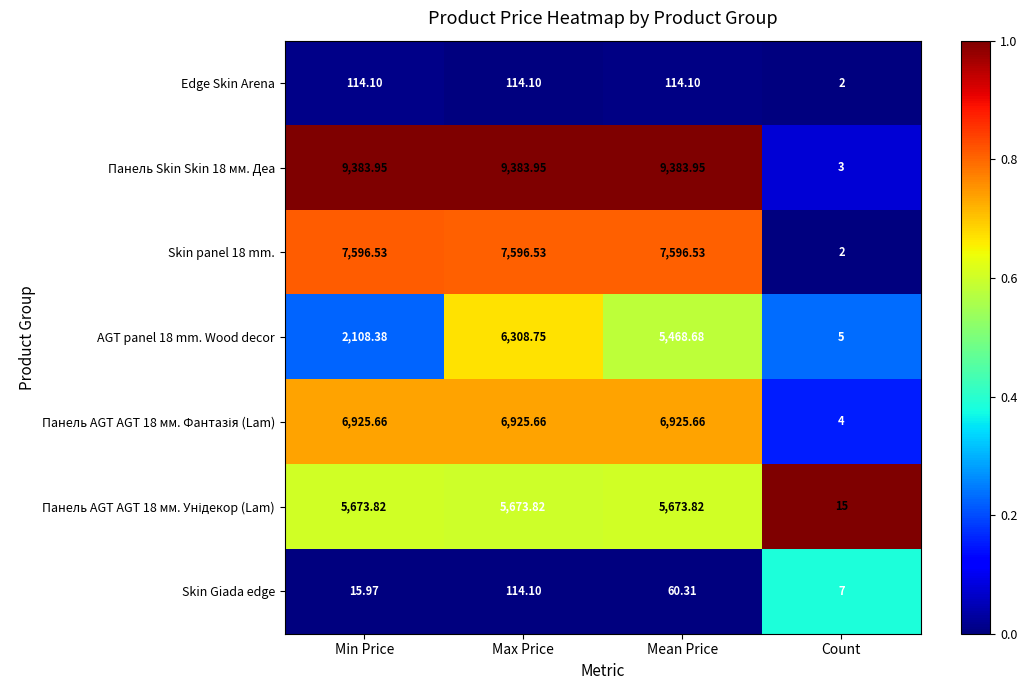

At which category is the sum across all series the highest?

Max Price